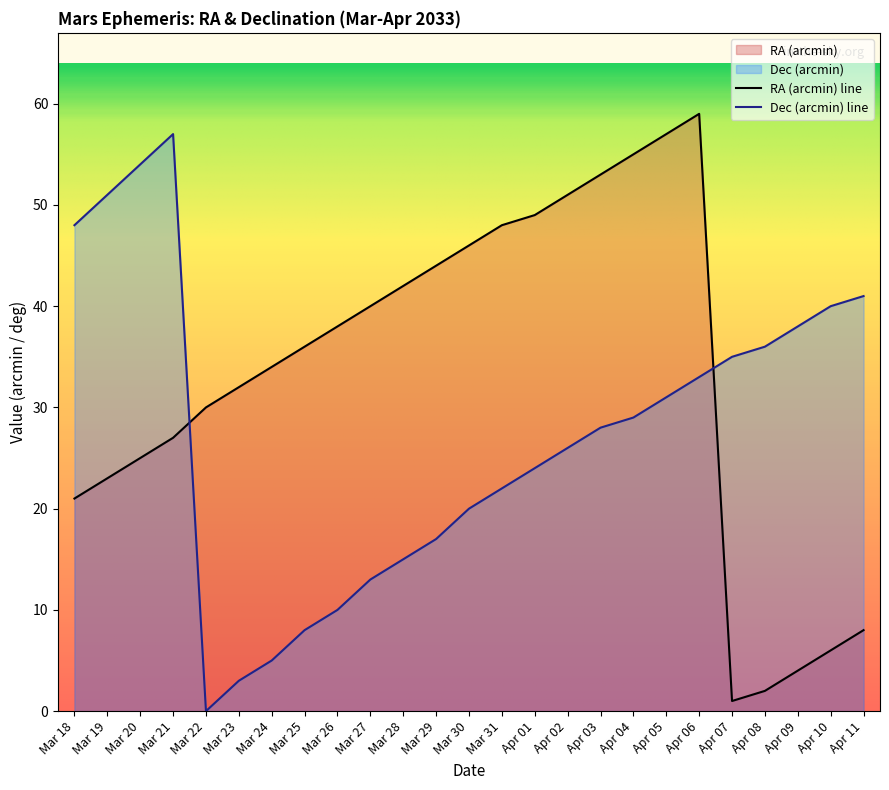

Does the chart display data point markers on the line(s)?

No